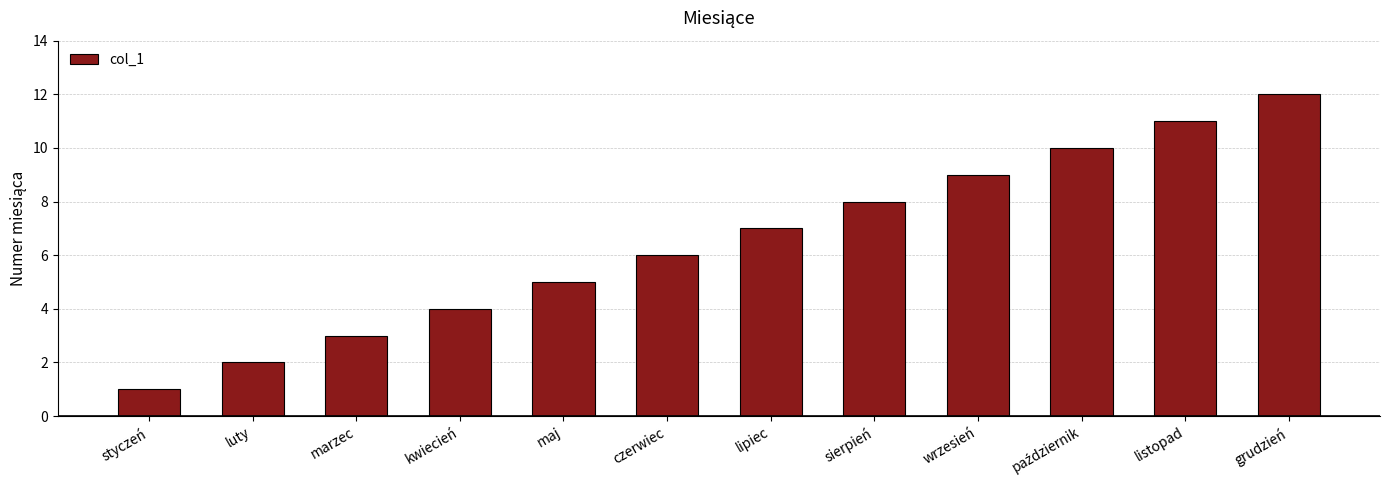

What is the change in value from lipiec to sierpień?

+1